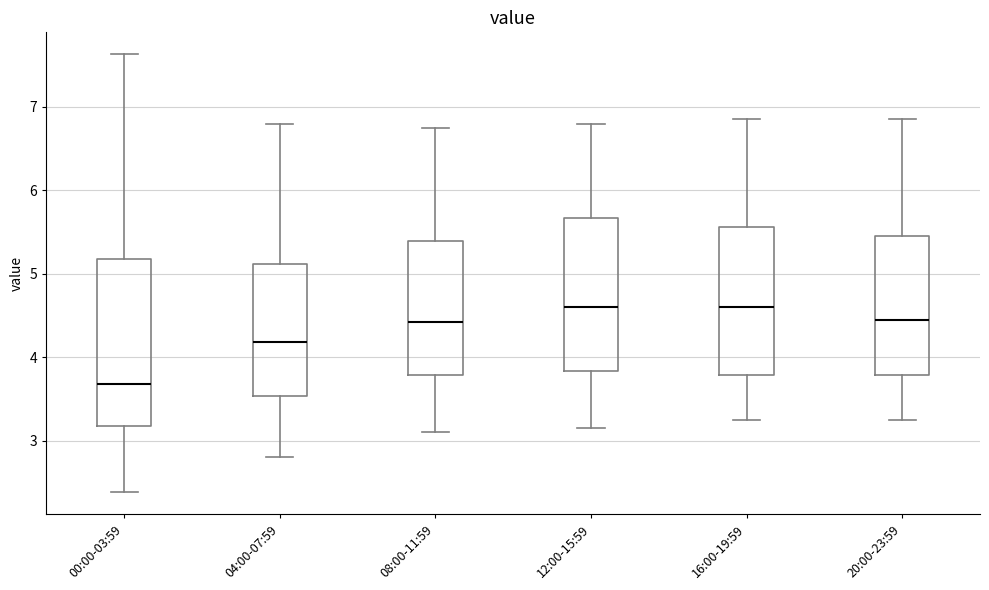

Reading left to right, read every box against the y-axis: the position of its median line, the range the box covers, and the ends of its whiskers. The values are not printed on the chart, so give them approximately, as read against the axis.

00:00-03:59: median 3.7, box 3.2 to 5.2, whiskers 2.4 to 7.6
04:00-07:59: median 4.2, box 3.5 to 5.1, whiskers 2.8 to 6.8
08:00-11:59: median 4.4, box 3.8 to 5.4, whiskers 3.1 to 6.8
12:00-15:59: median 4.6, box 3.8 to 5.7, whiskers 3.2 to 6.8
16:00-19:59: median 4.6, box 3.8 to 5.6, whiskers 3.3 to 6.9
20:00-23:59: median 4.5, box 3.8 to 5.5, whiskers 3.3 to 6.9